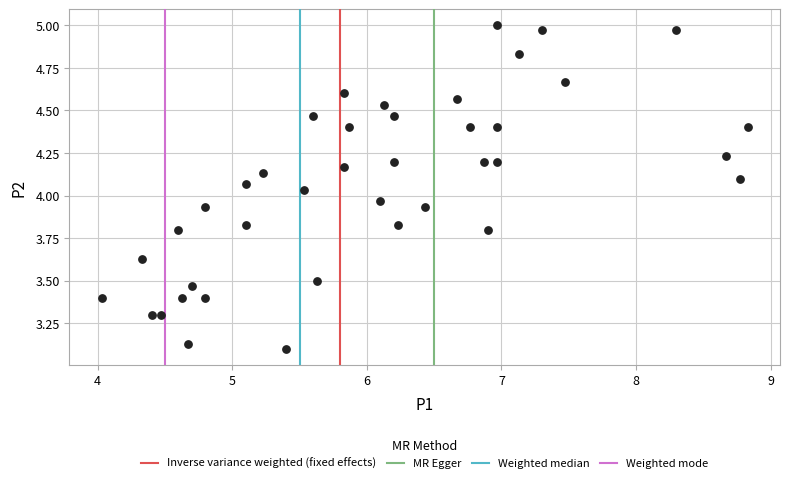

What is the range of Y values (max minus min)?

1.9